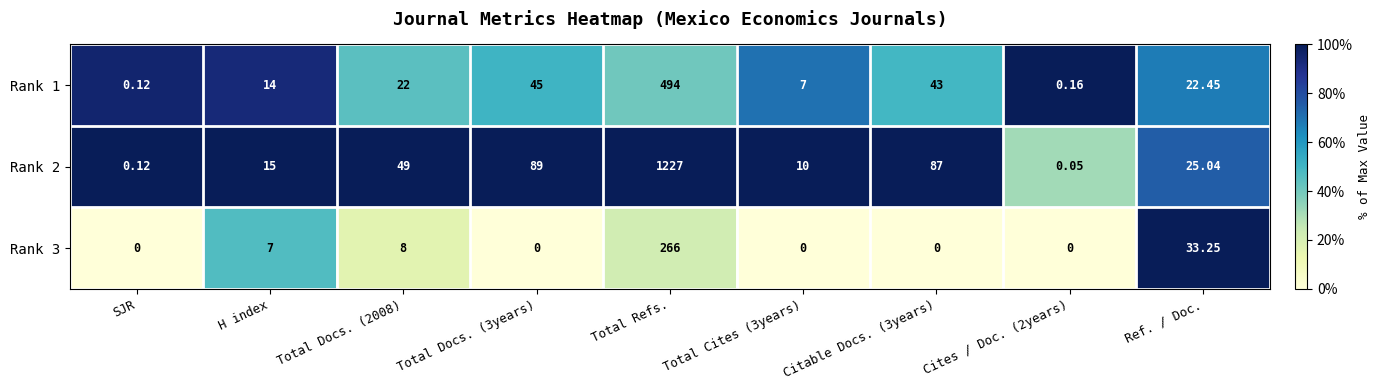

At which category does the chart reach its peak across all series?

Total Refs.